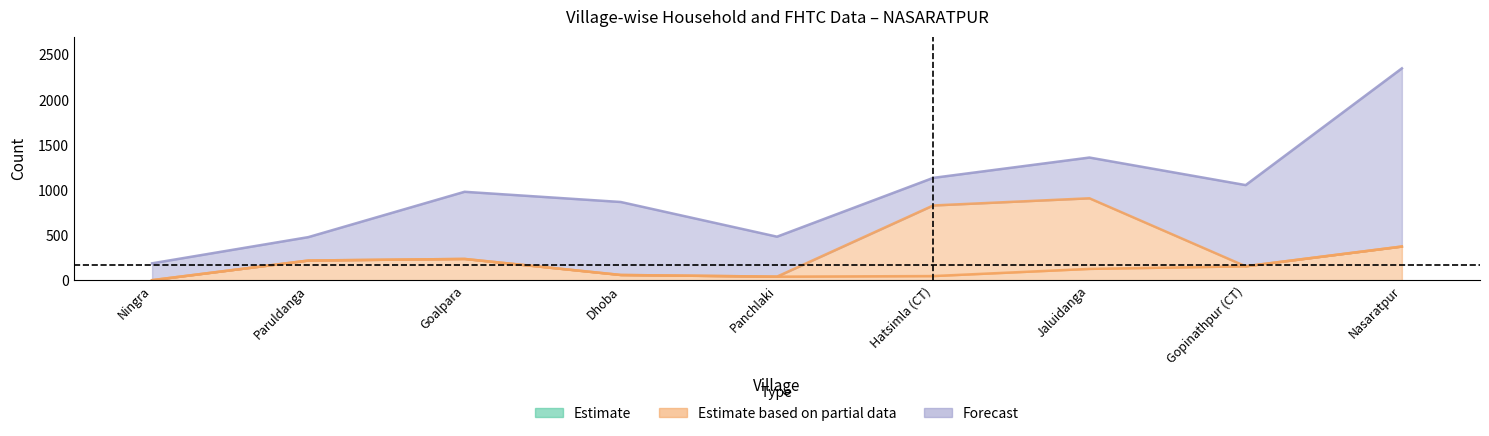

How many categories are shown in the chart?

9